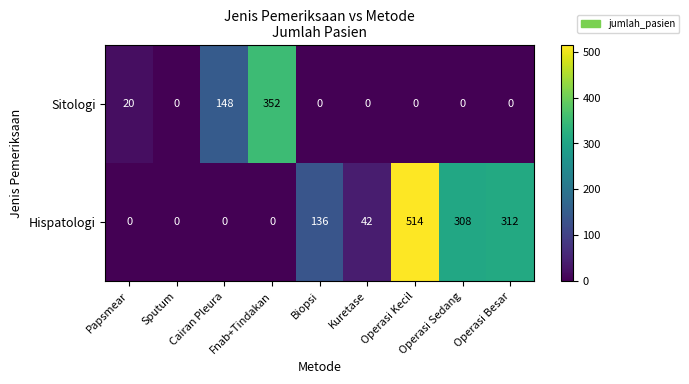

What is the difference between the highest and lowest values at Papsmear?

20